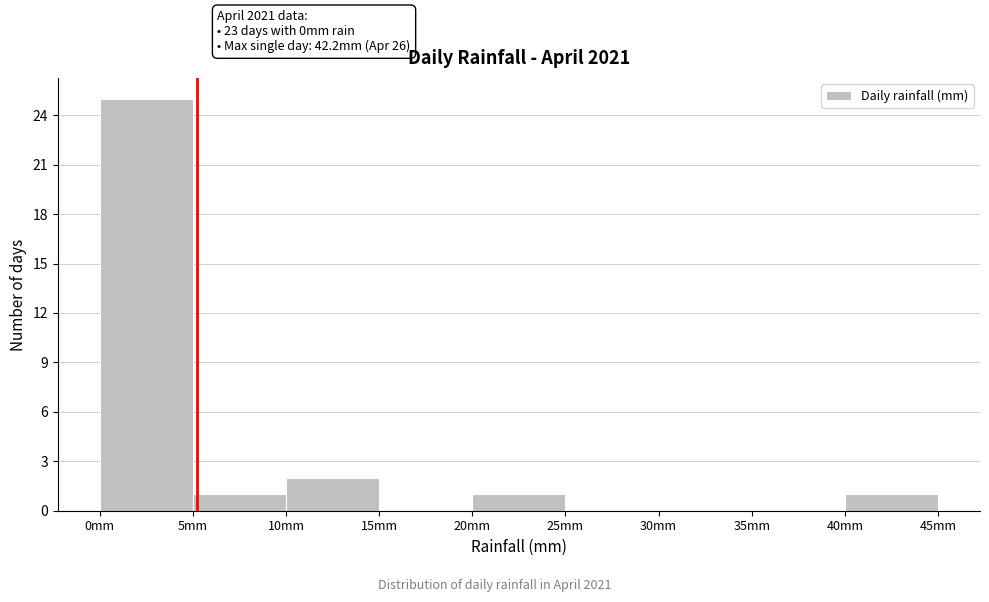

Which range on the x-axis has the tallest bar?

0 to 5